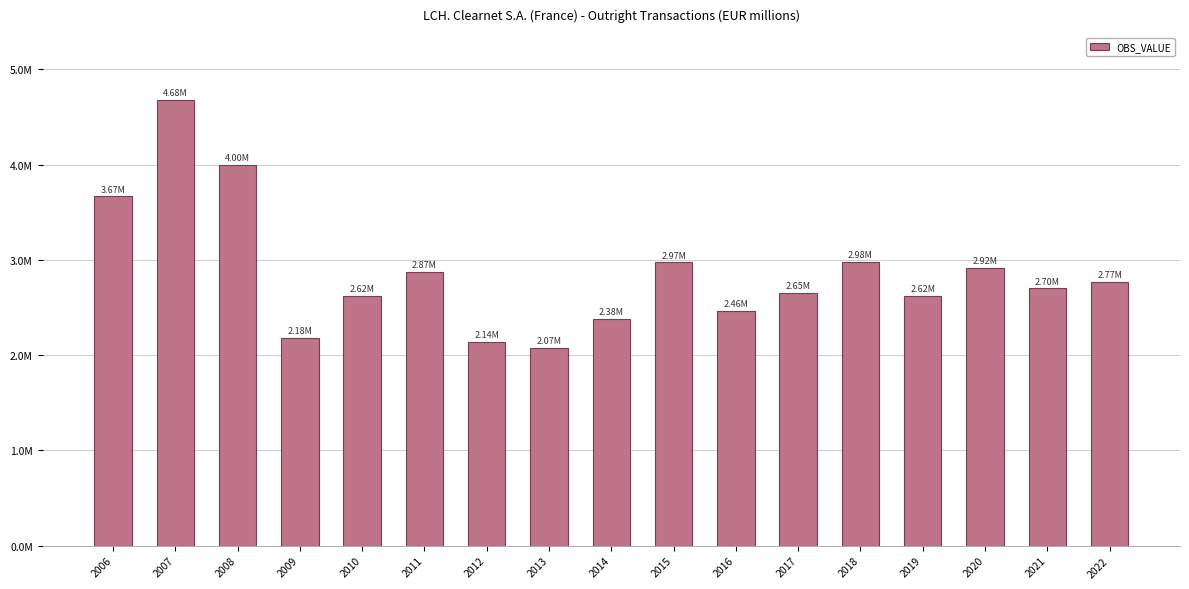

Rank the categories by value from highest to lowest.

2007, 2008, 2006, 2018, 2015, 2020, 2011, 2022, 2021, 2017, 2010, 2019, 2016, 2014, 2009, 2012, 2013